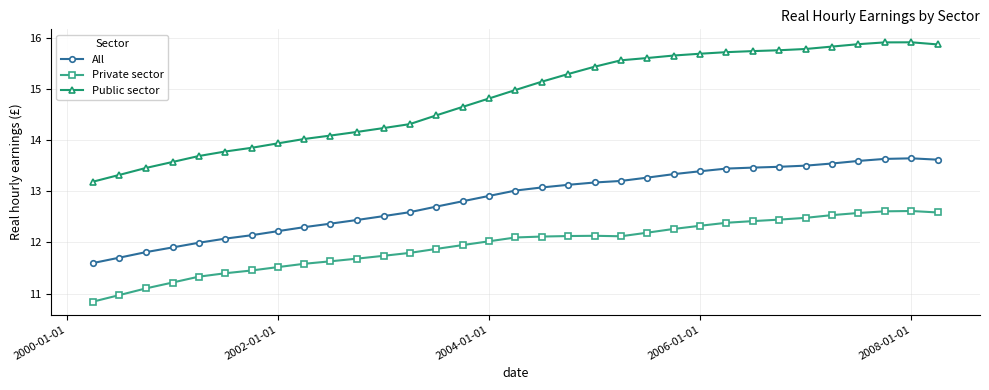

List the series in order of their overall mean, highest first.

Public sector, All, Private sector